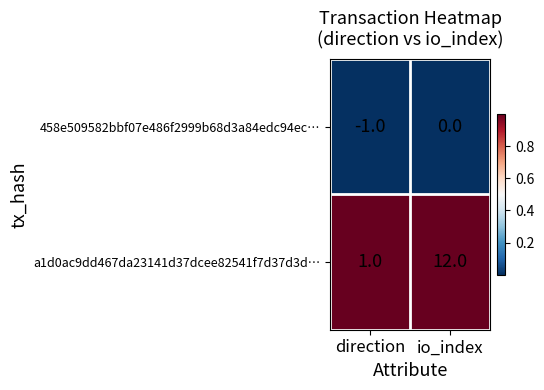

Reading right to left, what are all the values shown in this chart?

458e509582bbf07e486f2999b68d3a84edc94ec…: 0	-1
a1d0ac9dd467da23141d37dcee82541f7d37d3d…: 12	1